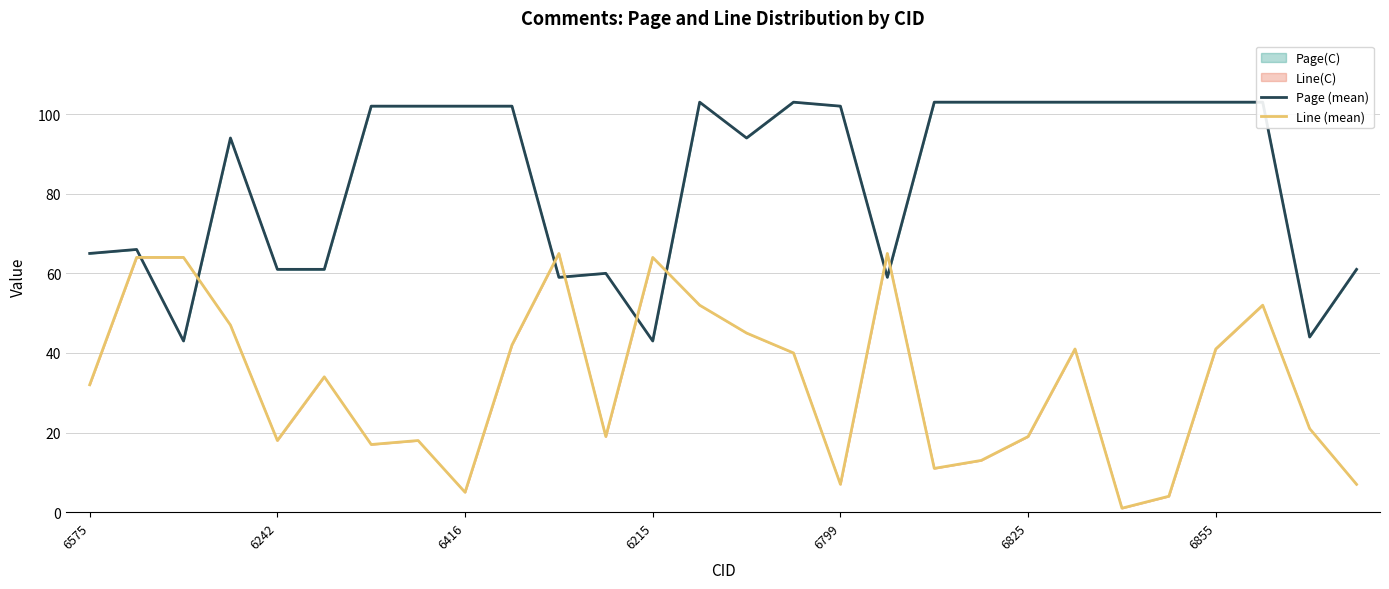

How many interior local peaks does the Page (mean) series have?

5